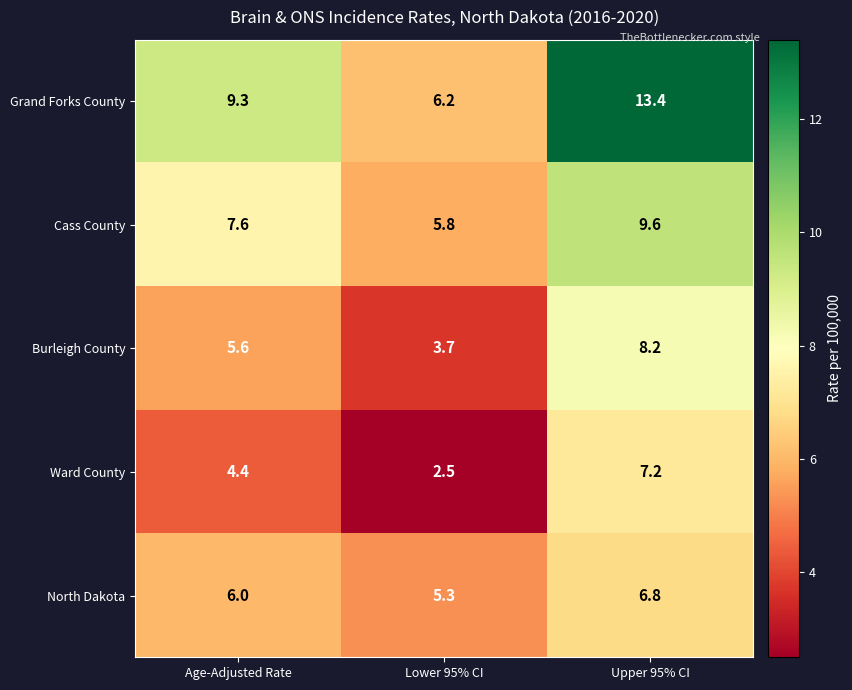

What is the spread (max minus min) of values at Lower 95% CI?

3.7